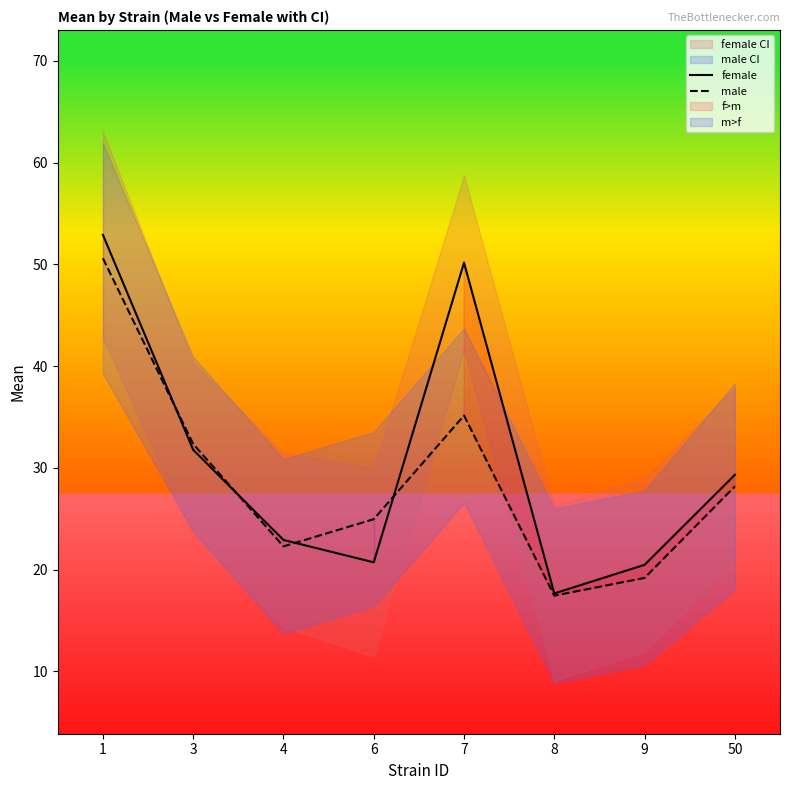

Between 1 and 4, which series saw the biggest shift?

female